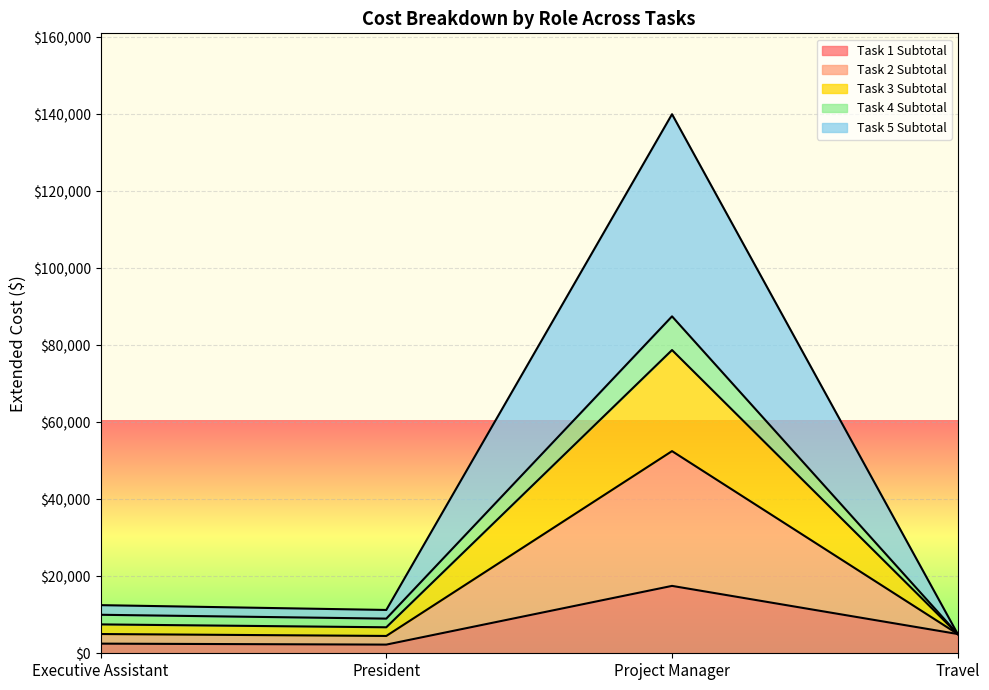

What is the total value across all series at Project Manager?

140000